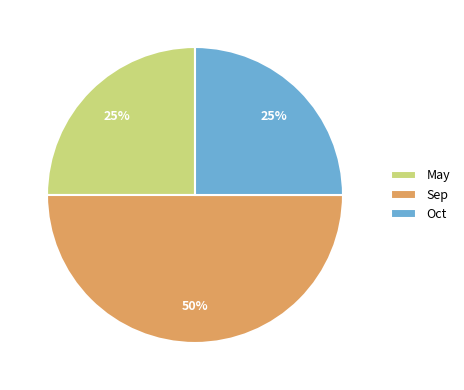

Do Sep and Oct together represent more than half of the pie?

Yes